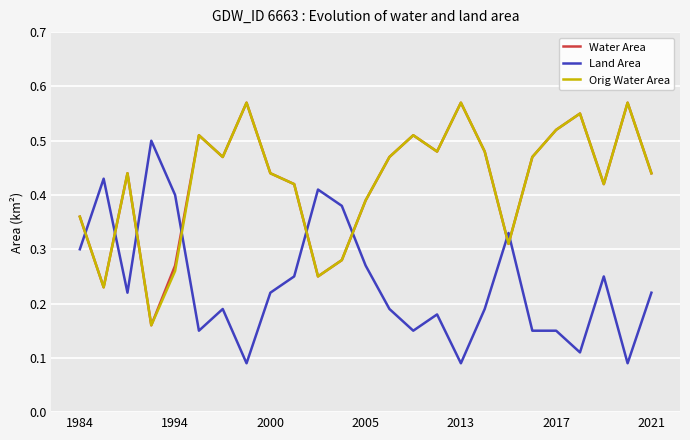

How many times do Land Area and Water Area cross each other?

8